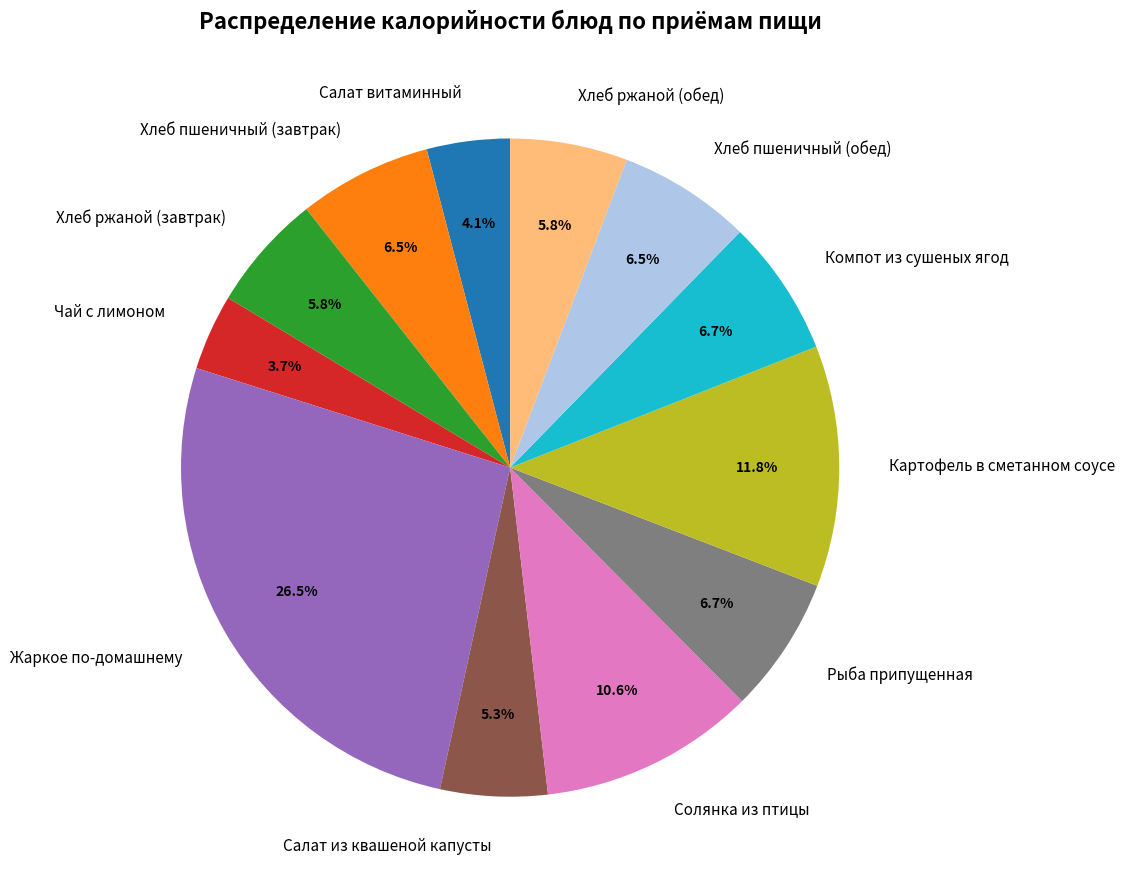

Between Картофель в сметанном соусе and Салат витаминный, which is larger?

Картофель в сметанном соусе